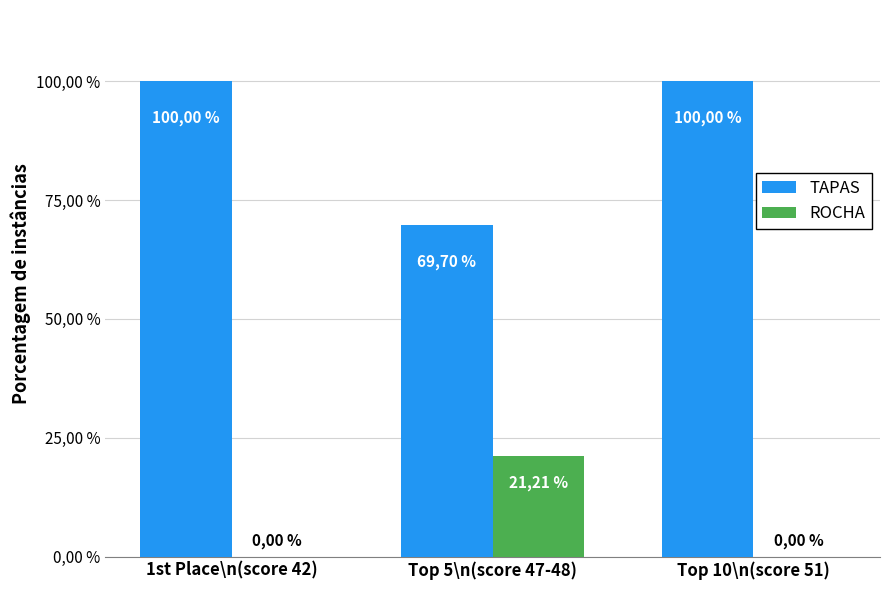

Reading left to right, list all the values displayed in this chart.

Top Finishers: 1st Place\n(score 42)=100.0	Top 5\n(score 47-48)=69.7	Top 10\n(score 51)=100.0
Mid Finishers: 1st Place\n(score 42)=0.0	Top 5\n(score 47-48)=21.2	Top 10\n(score 51)=0.0